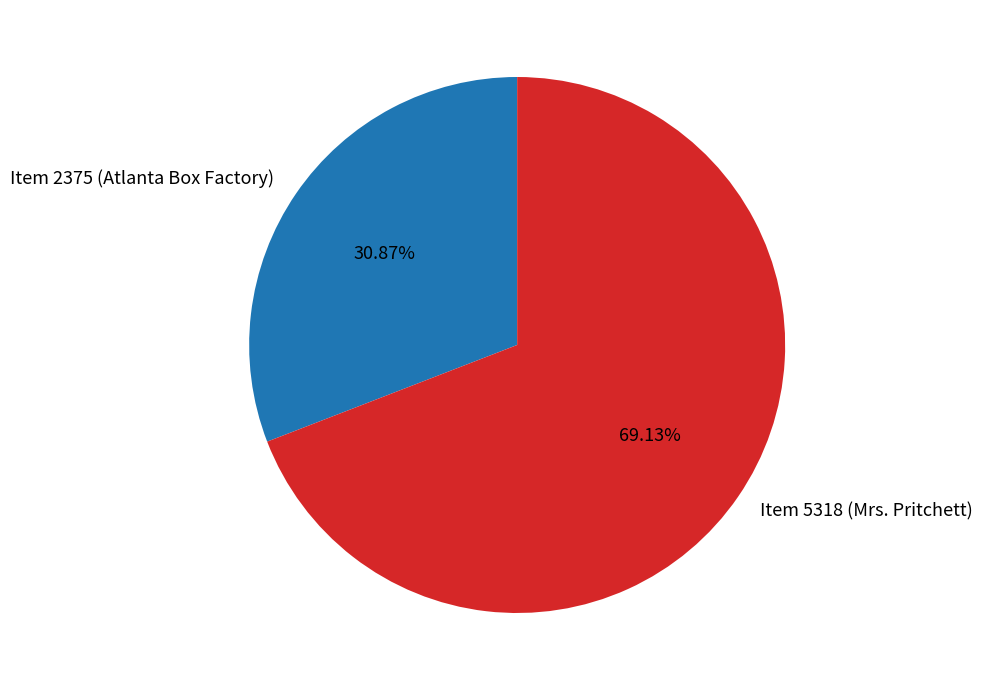

Which has a higher value, Item 5318 (Mrs. Pritchett) or Item 2375 (Atlanta Box Factory)?

Item 5318 (Mrs. Pritchett)